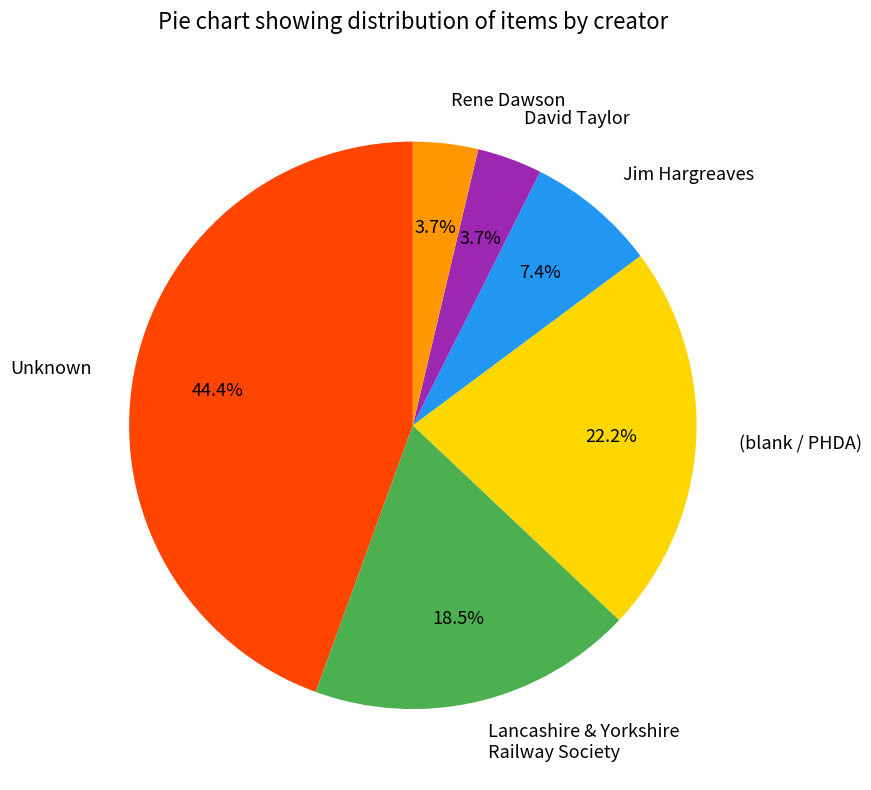

Is the sum of (blank / PHDA) and Jim Hargreaves greater than half?

No